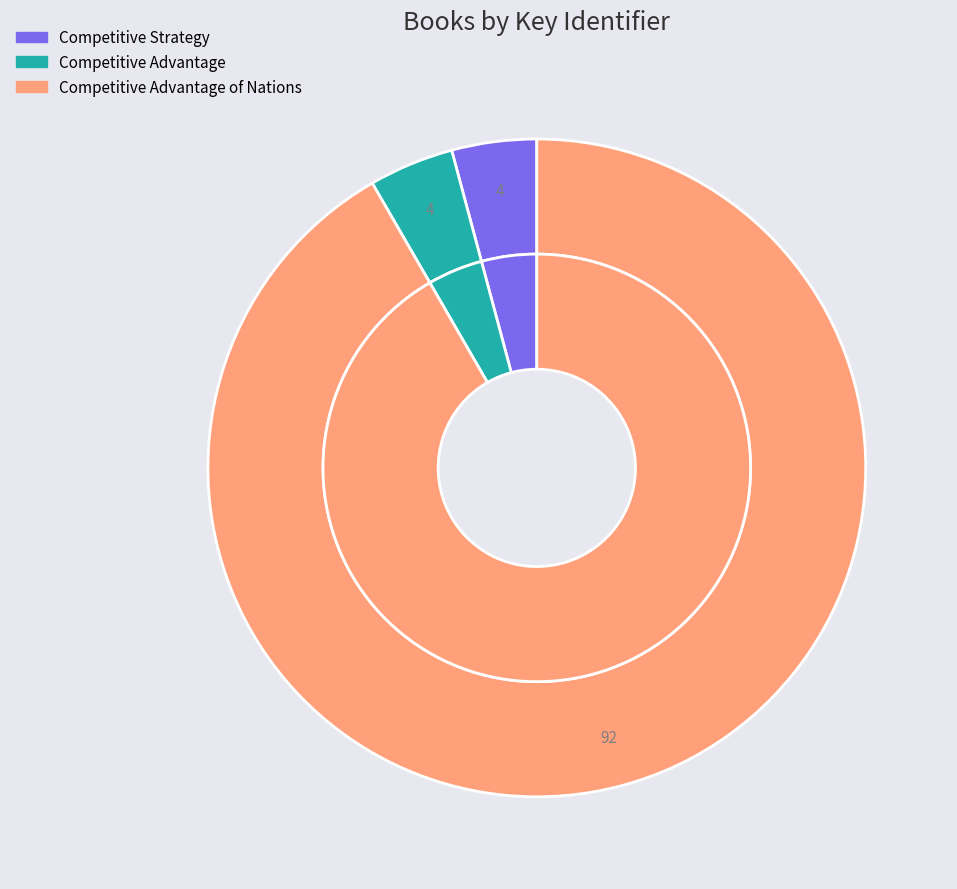

Rank the categories by value from lowest to highest.

Competitive Strategy, Competitive Advantage, Competitive Advantage of Nations